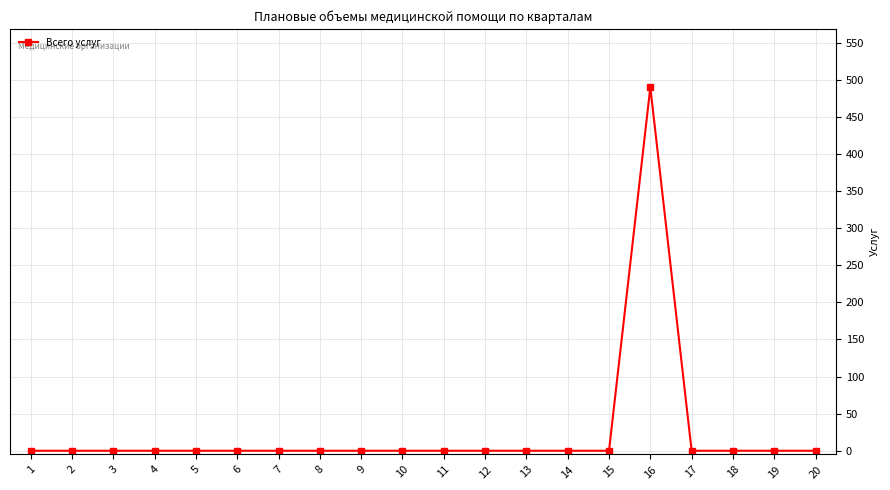

What is the sum of all values?

490